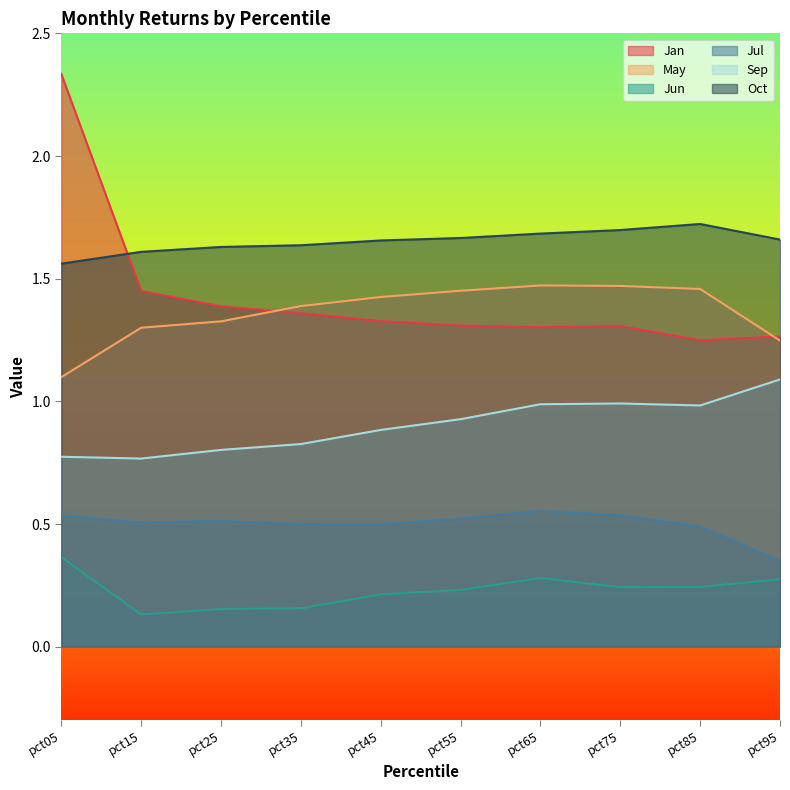

What is the difference between the Jan values at pct05 and pct95?

1.1